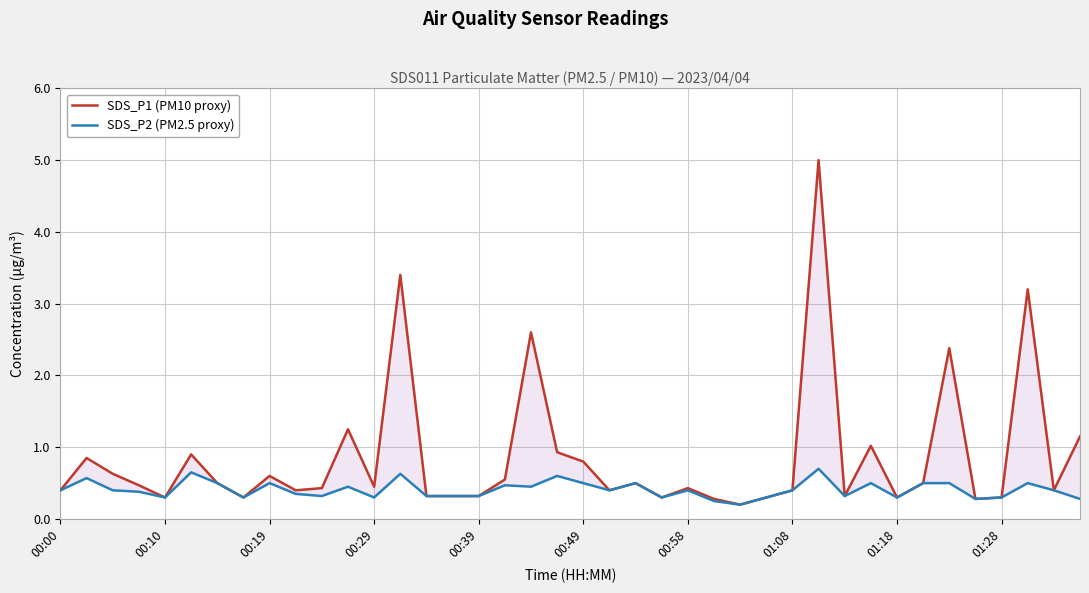

True or false: SDS_P2 (PM2.5 proxy) has more than 1 points higher than both neighbors.

True